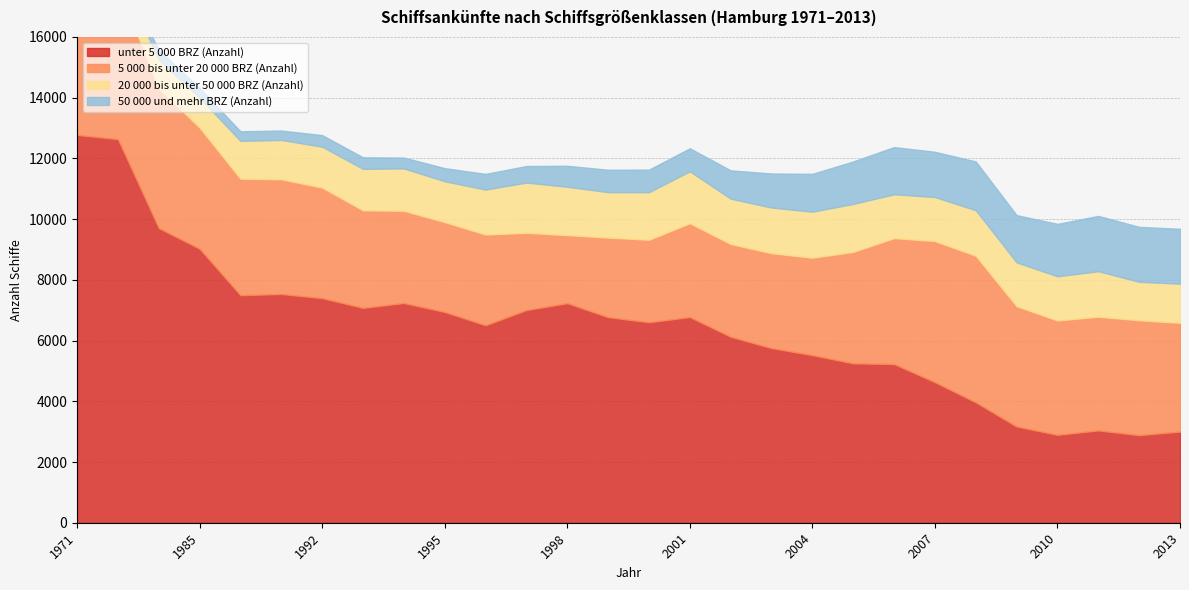

Which series changed the most between 1980 and 2008?

unter 5 000 BRZ (Anzahl)